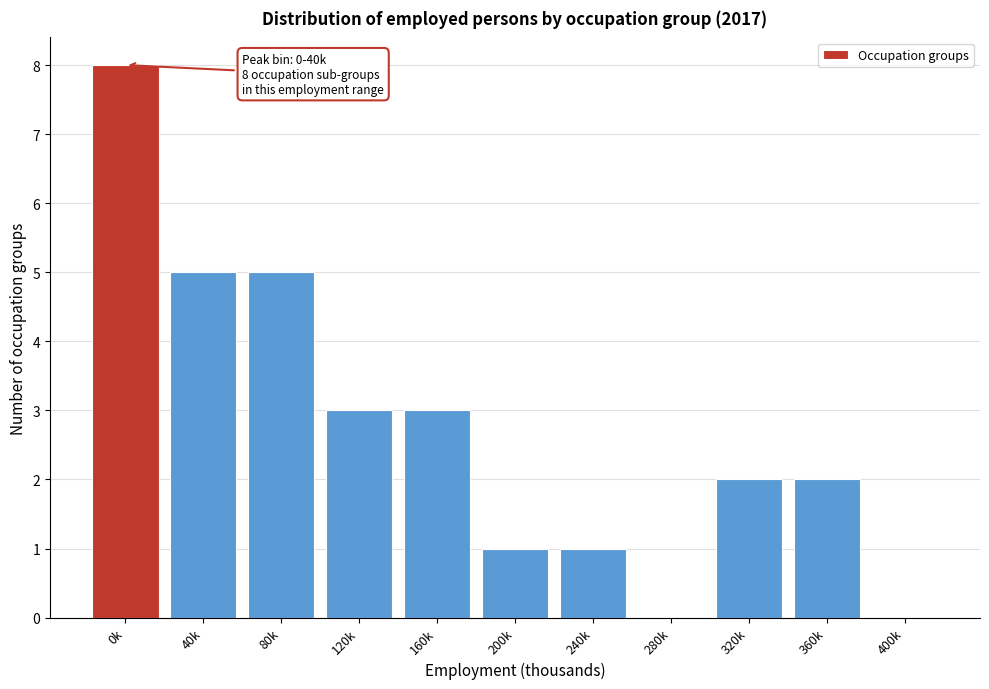

Reading left to right, what are all the values shown in this chart?

0k=8	40k=5	80k=5	120k=3	160k=3	200k=1	240k=1	280k=0	320k=2	360k=2	400k=0